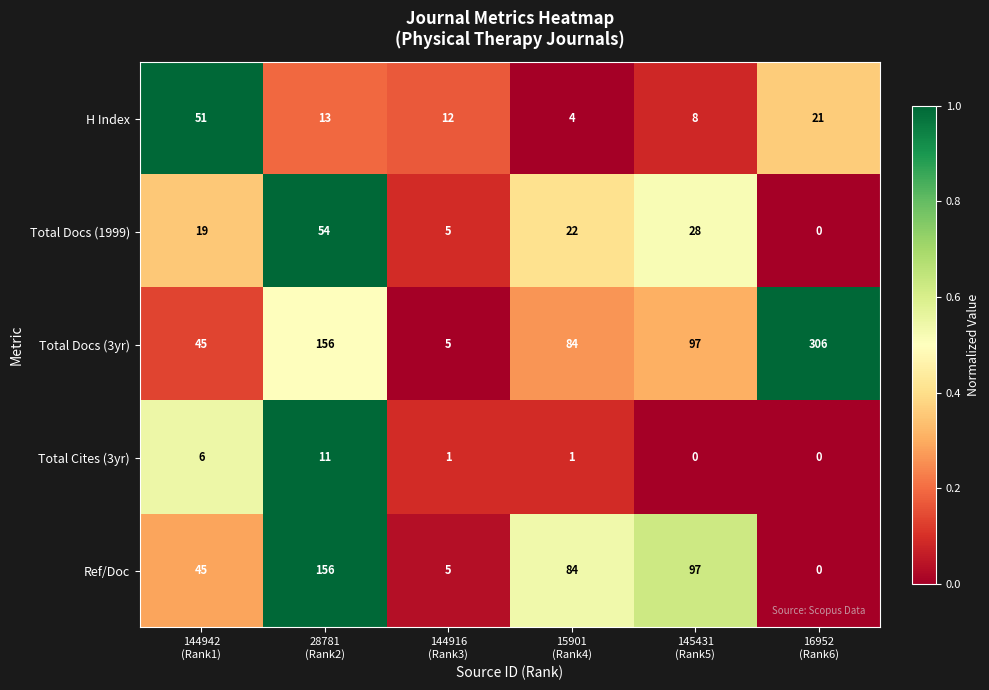

Which series has the largest total across all categories?

Total Docs (3yr)